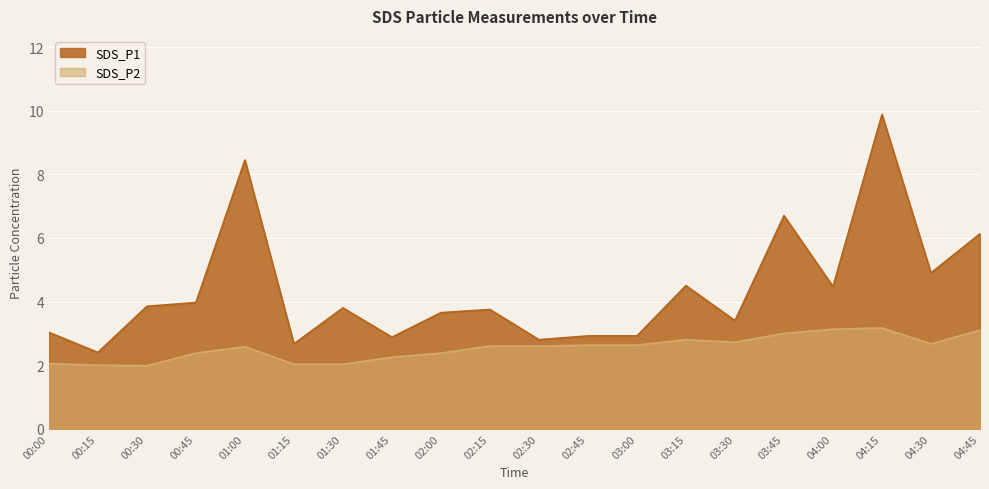

What is the difference between the maximum and minimum values in the SDS_P1 series?

7.5